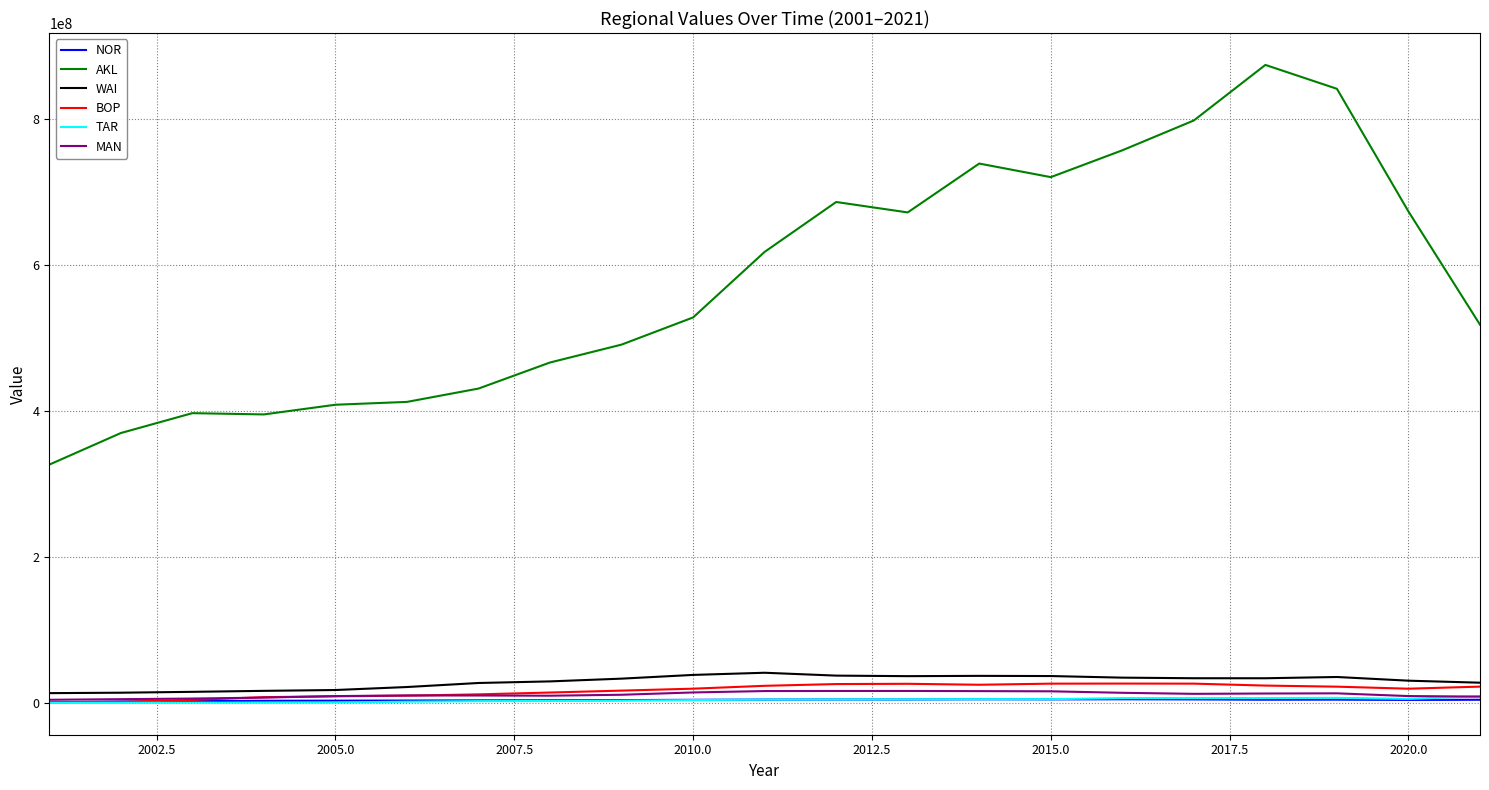

What is the difference between the maximum and minimum values in the AKL series?

547740804.9